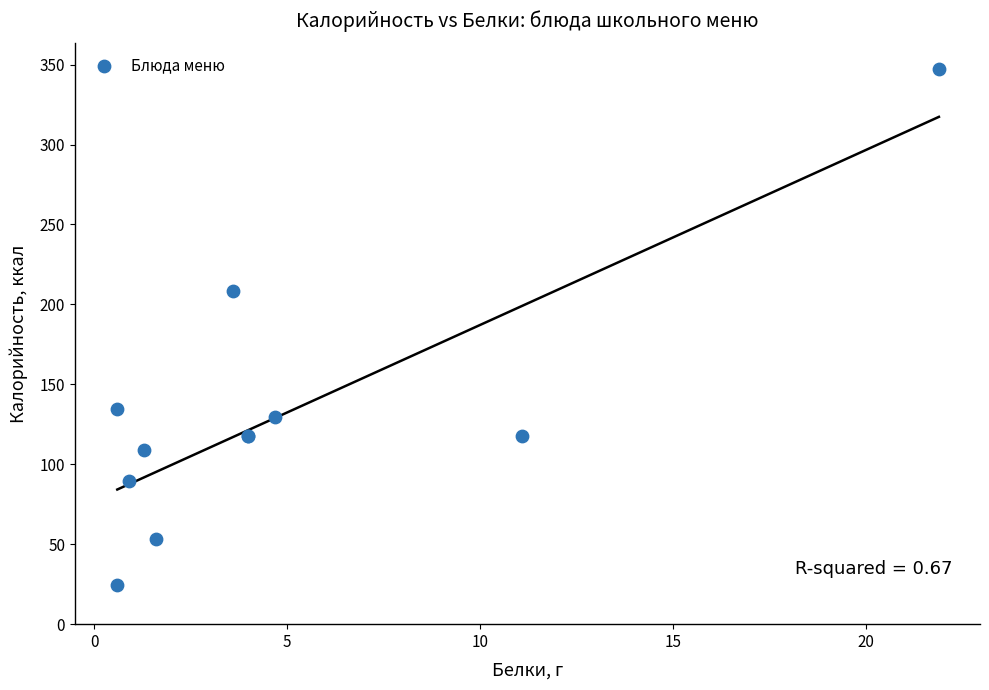

What Y value in the scatter plot is closest to 185?

208.7